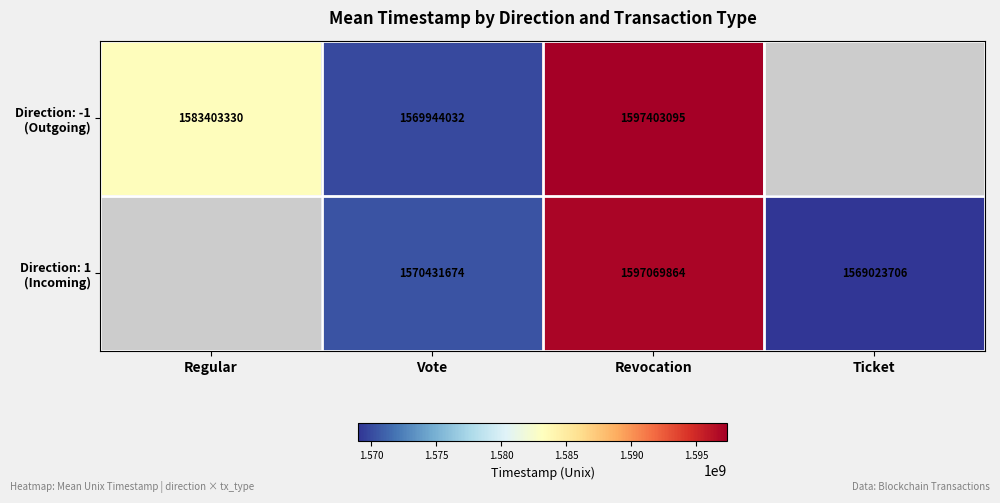

What is the total value across all series at Vote?

3140375706